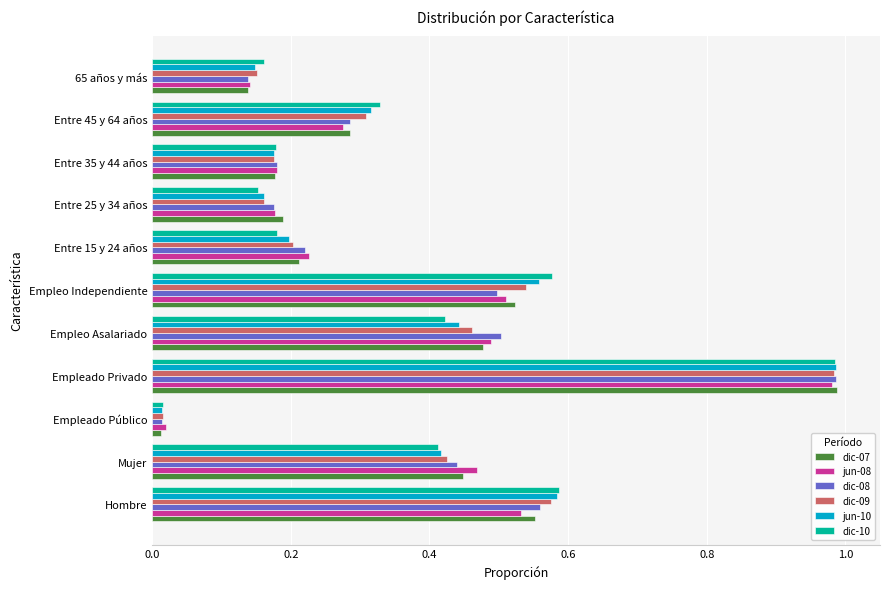

At how many categories does at least one series exceed 0?

11